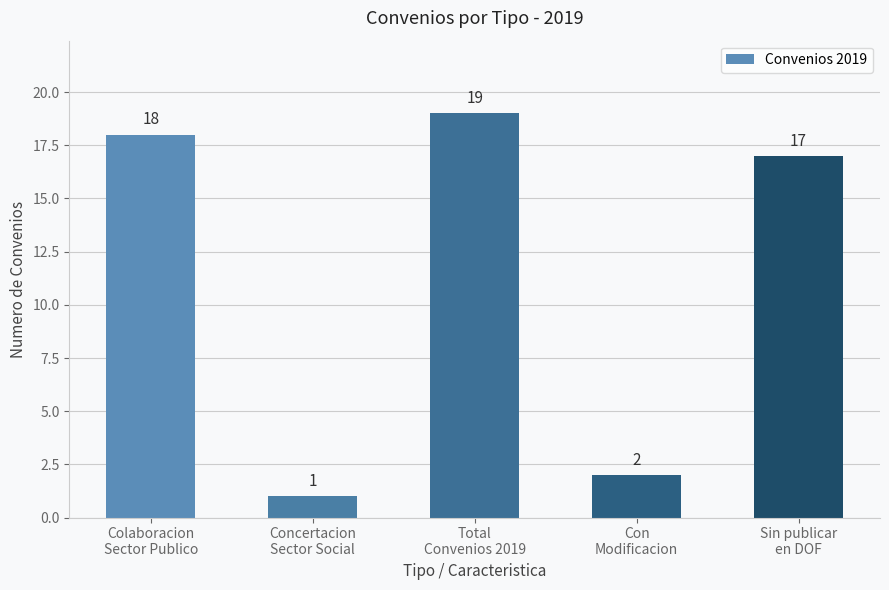

What is the sum of the values at Con
Modificacion and Total
Convenios 2019?

21